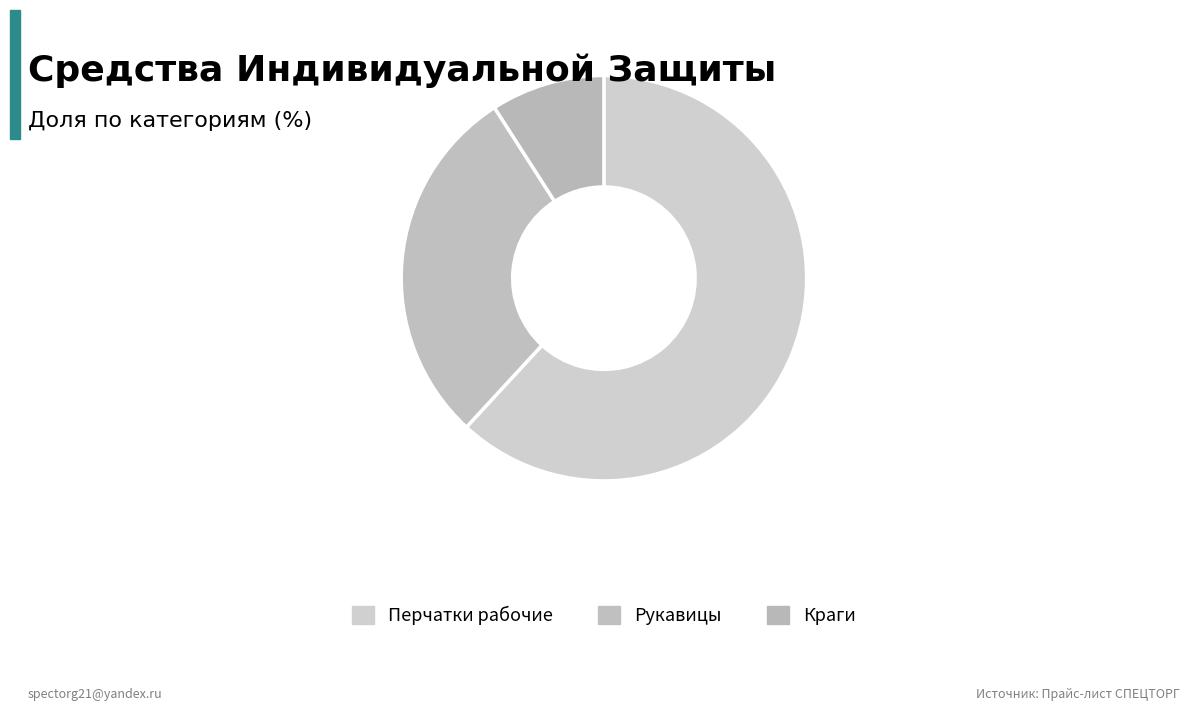

Combined, what portion of the pie is Рукавицы and Краги?

38.1%